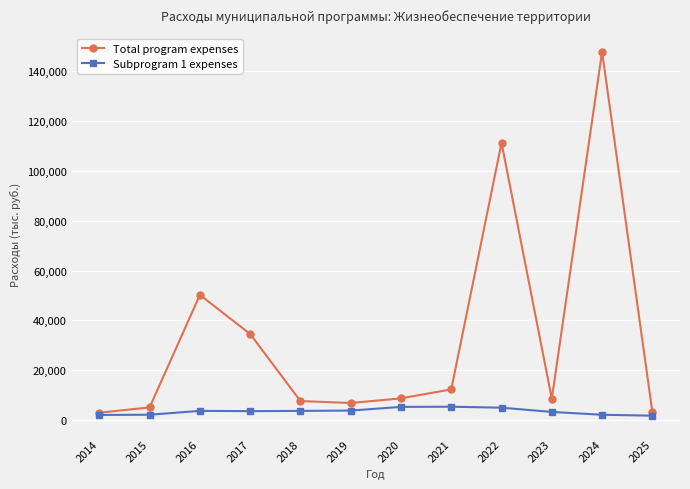

At which category is the sum across all series the highest?

2024